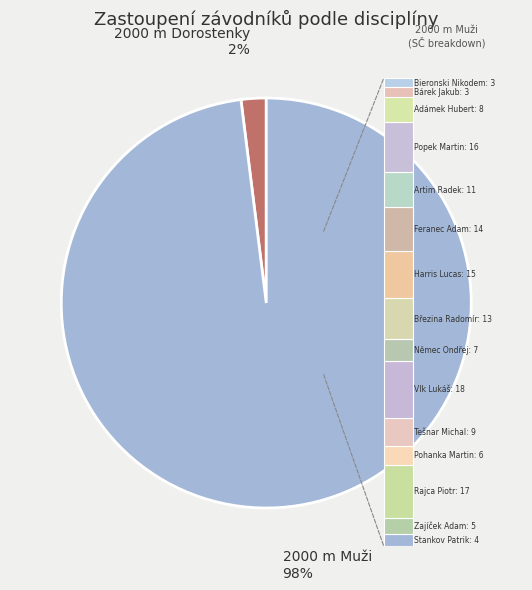

To the nearest percent, what is the difference between the Artim Radek and Stankov Patrik slice percentages?

5%